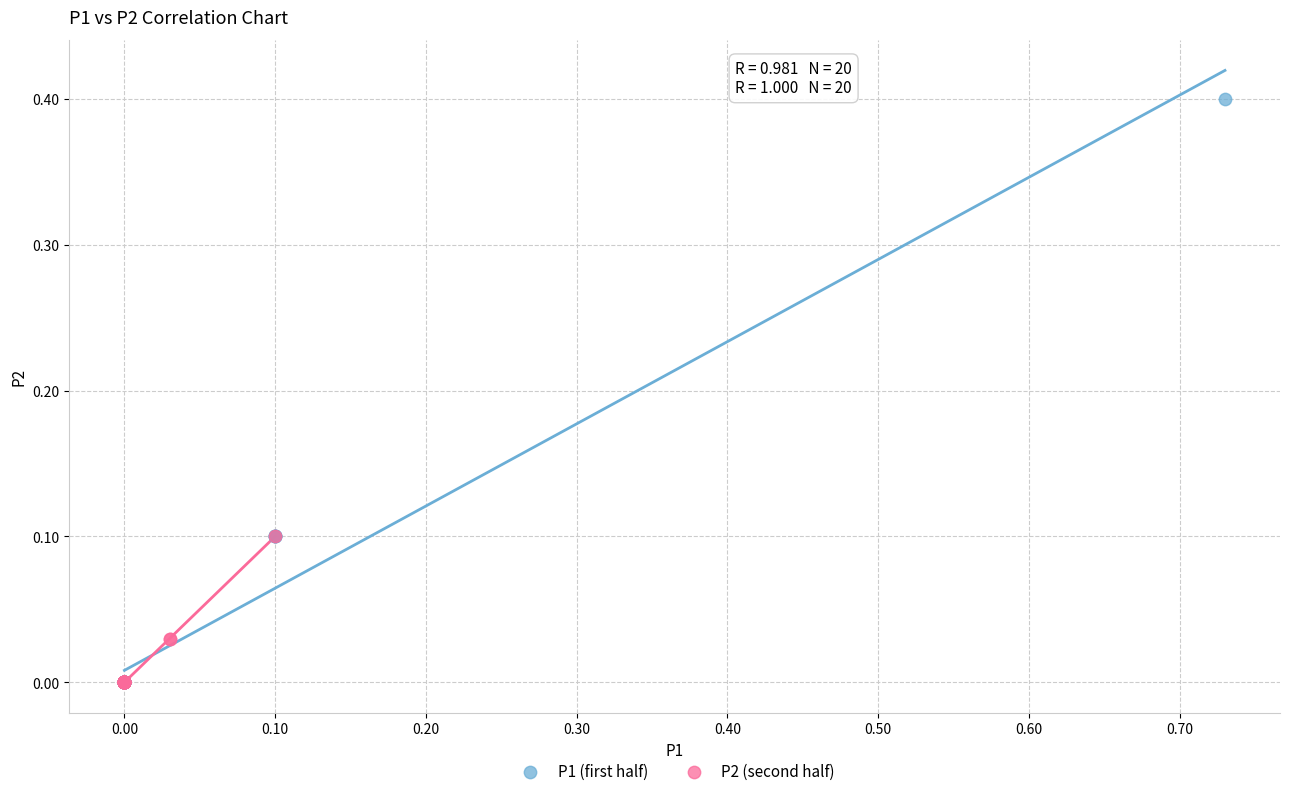

Which series contains the highest Y value?

P1 (first half)